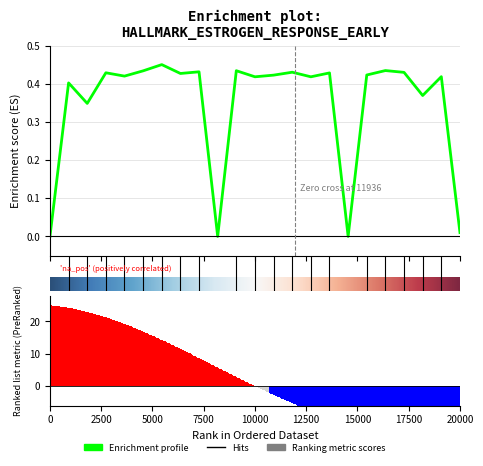

What is the sum of all values?

8.0